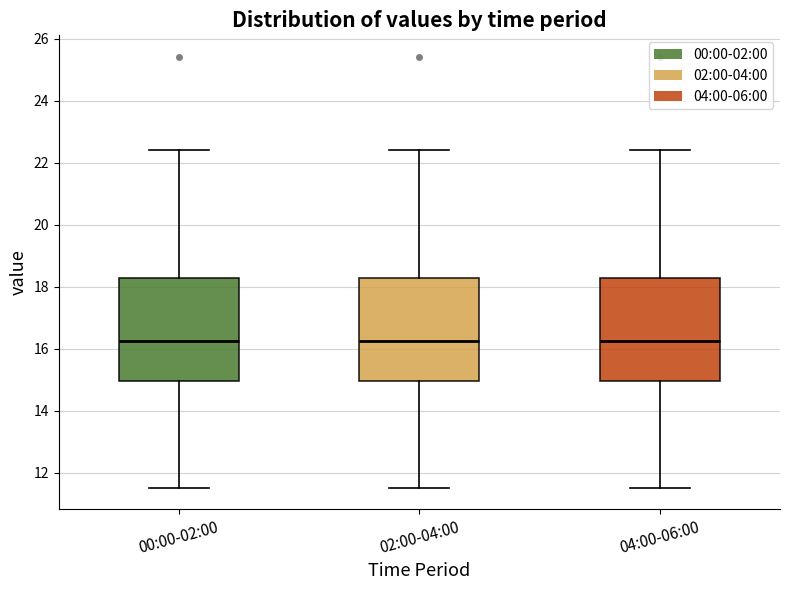

Reading left to right, transcribe this box plot: for each box, give where its median line is, the range the box spans, and where its two whiskers end, as read against the y-axis. The values are not printed on the chart, so give them approximately, as read against the axis.

00:00-02:00: median 16.2, box 15.0 to 18.2, whiskers 11.6 to 22.4
02:00-04:00: median 16.2, box 15.0 to 18.2, whiskers 11.6 to 22.4
04:00-06:00: median 16.2, box 15.0 to 18.2, whiskers 11.6 to 22.4